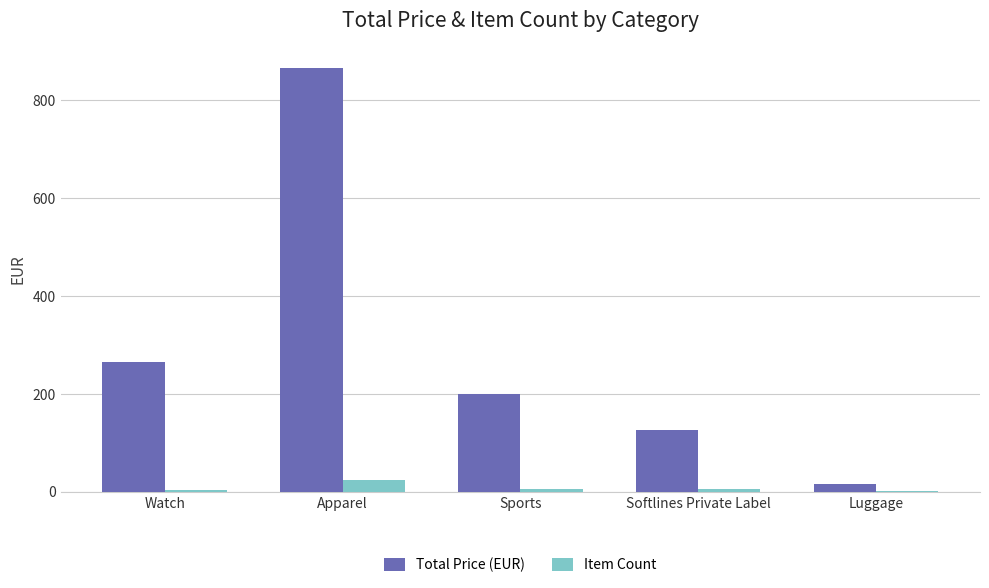

The Total Price (EUR) series shows 199.5 at Sports. True or false?

True